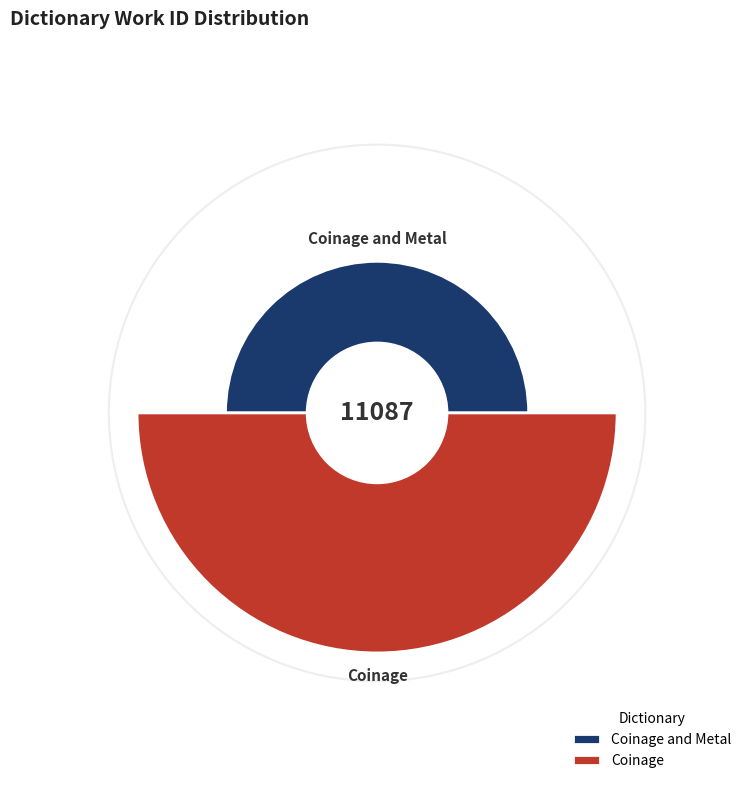

The Coinage slice represents 70% of the pie. True or false?

True